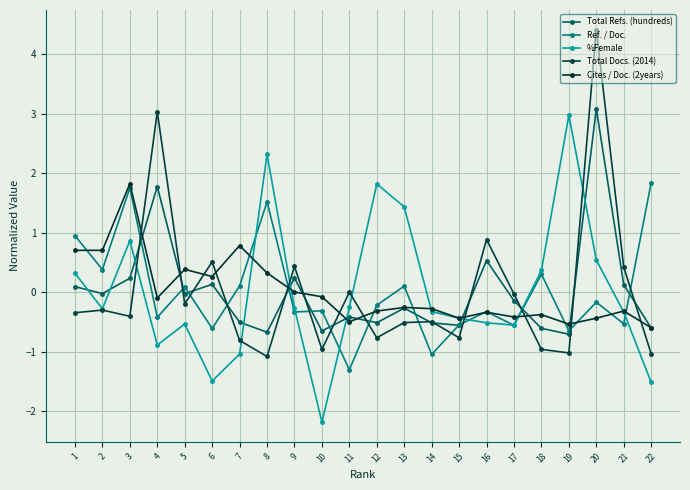

In Total Docs. (2014), how many points are lower than both neighbors (excluding endpoints)?

7